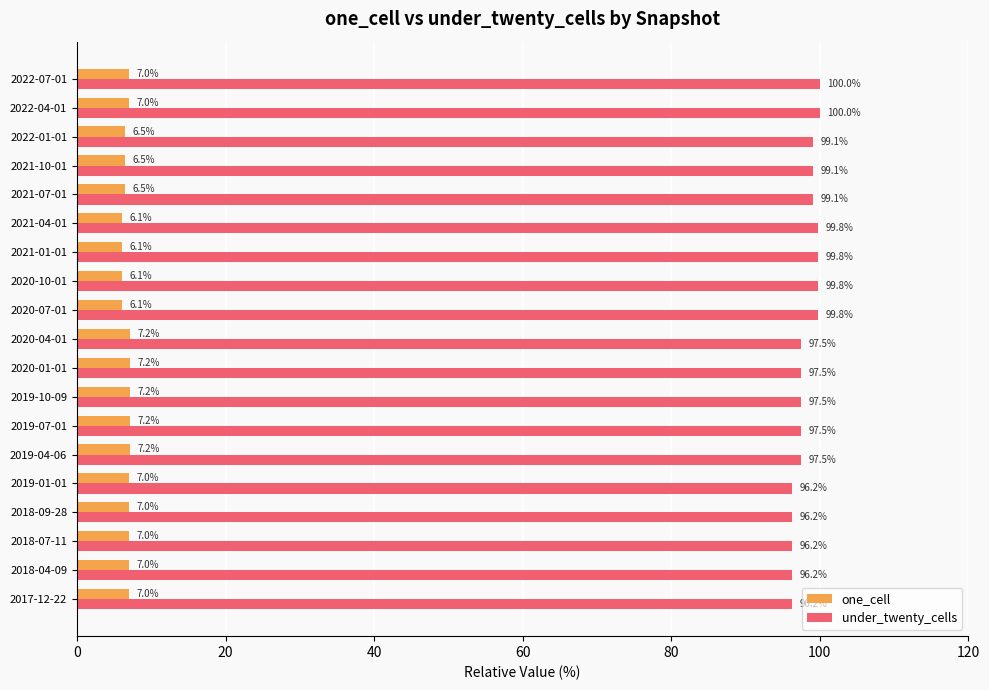

What value does the one_cell series have at 2022-04-01?

7.0